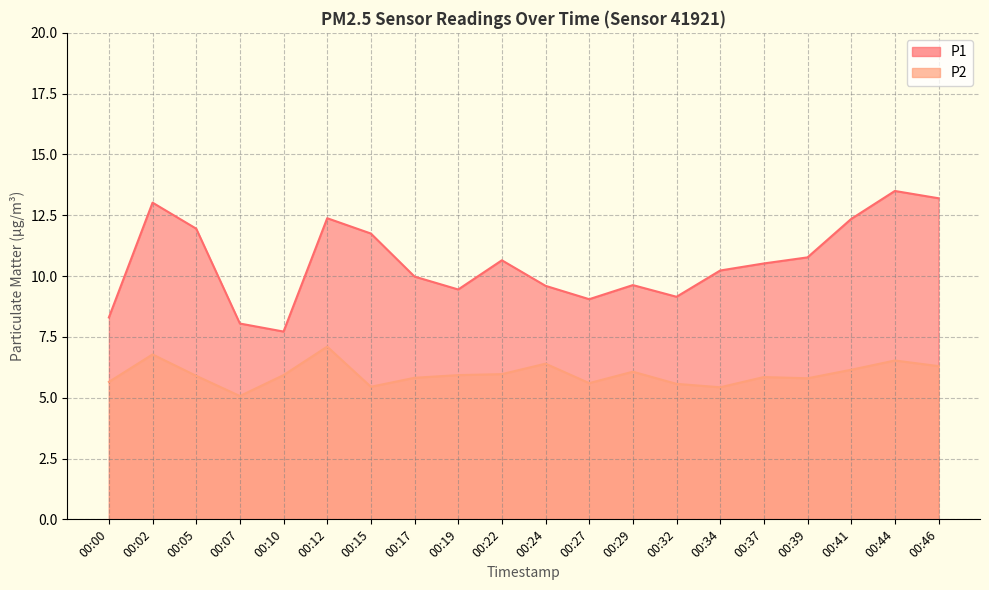

At which label does P1 first exceed 10?

00:02